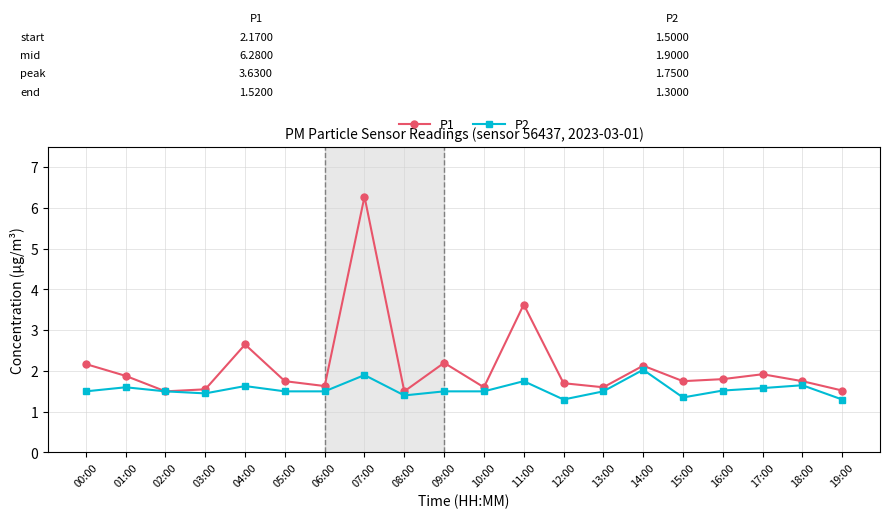

Is it true that P2 equals 0.4 at 00:00?

False